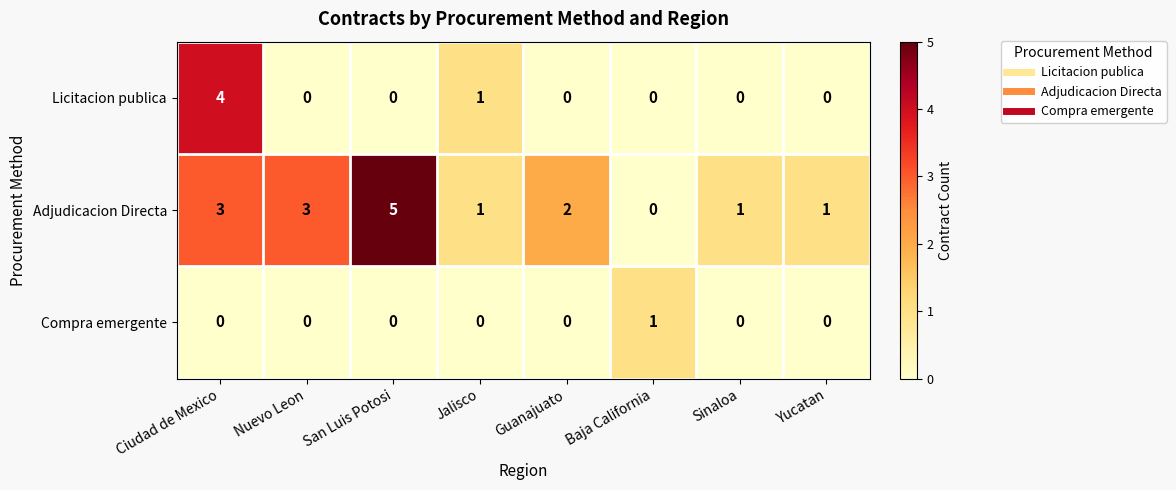

Is it true that Compra emergente equals 0 at Jalisco?

True